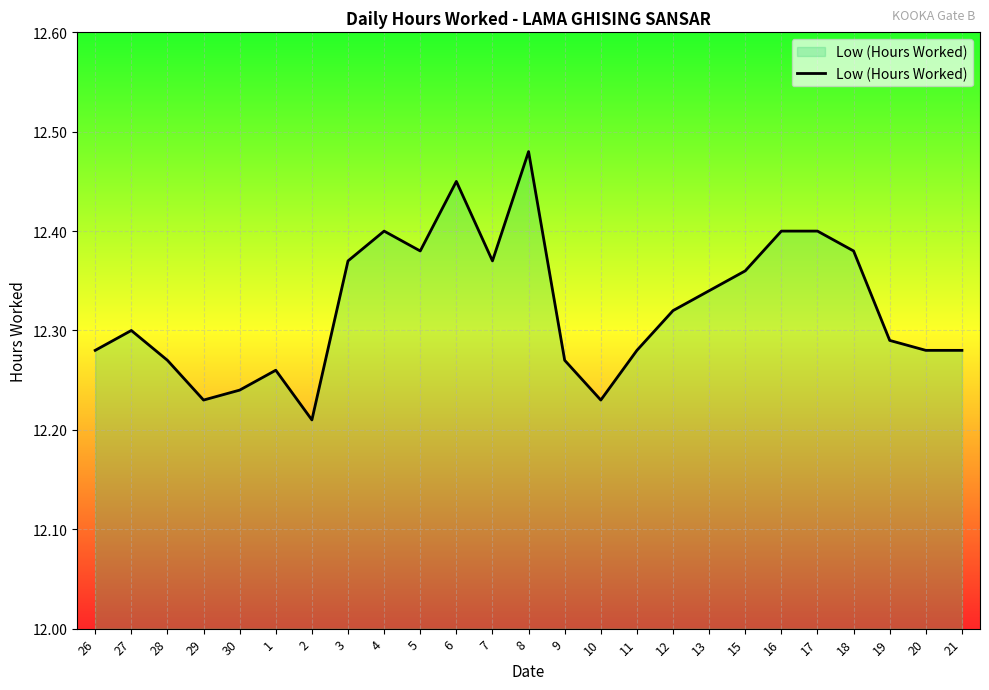

How many lines are shown in the chart?

1